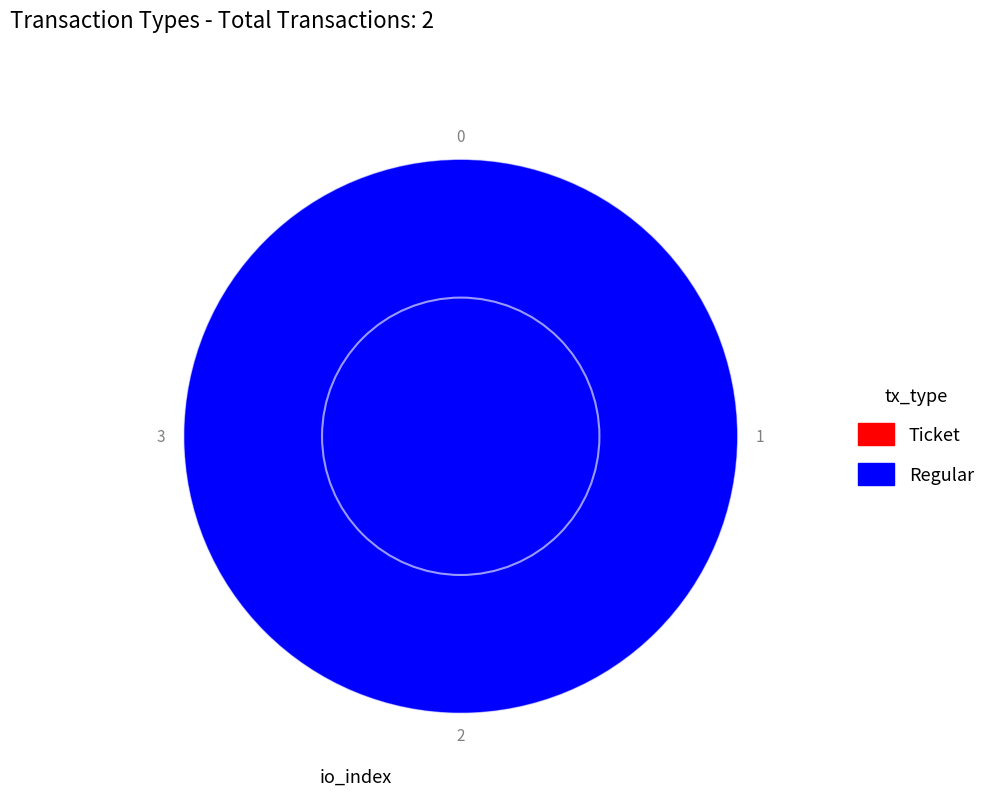

What is the smallest slice in the pie chart?

Ticket